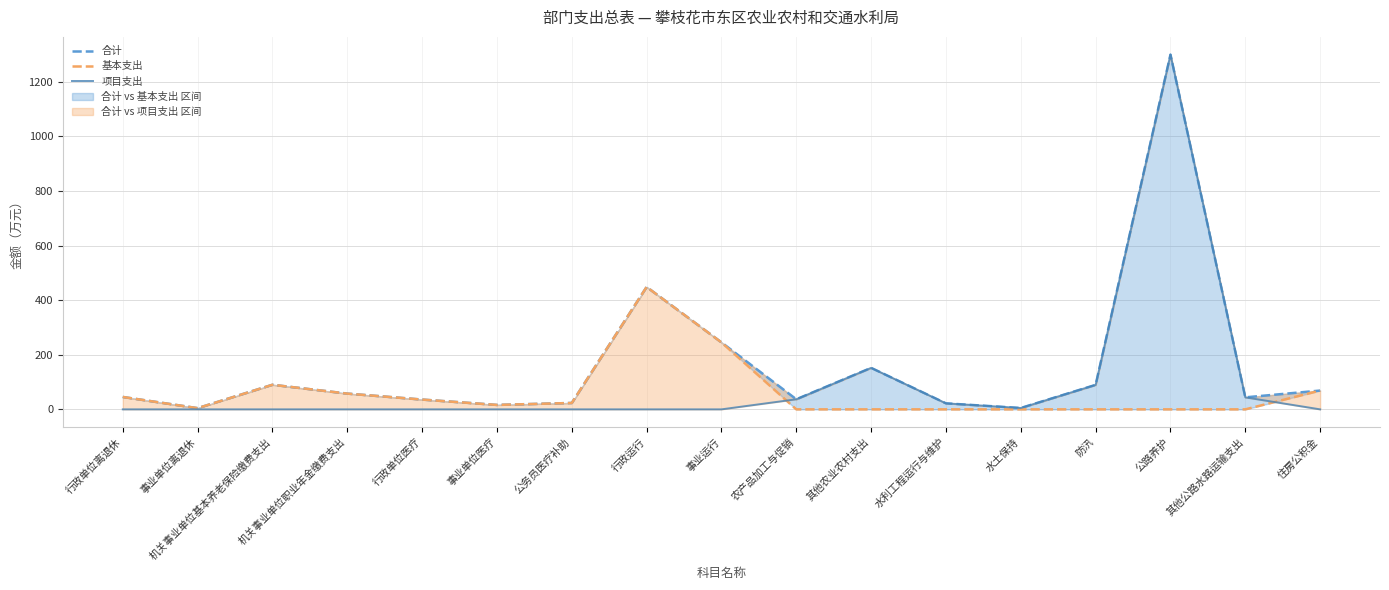

What is the value of the 合计 point at the 5th from the left?

35.9